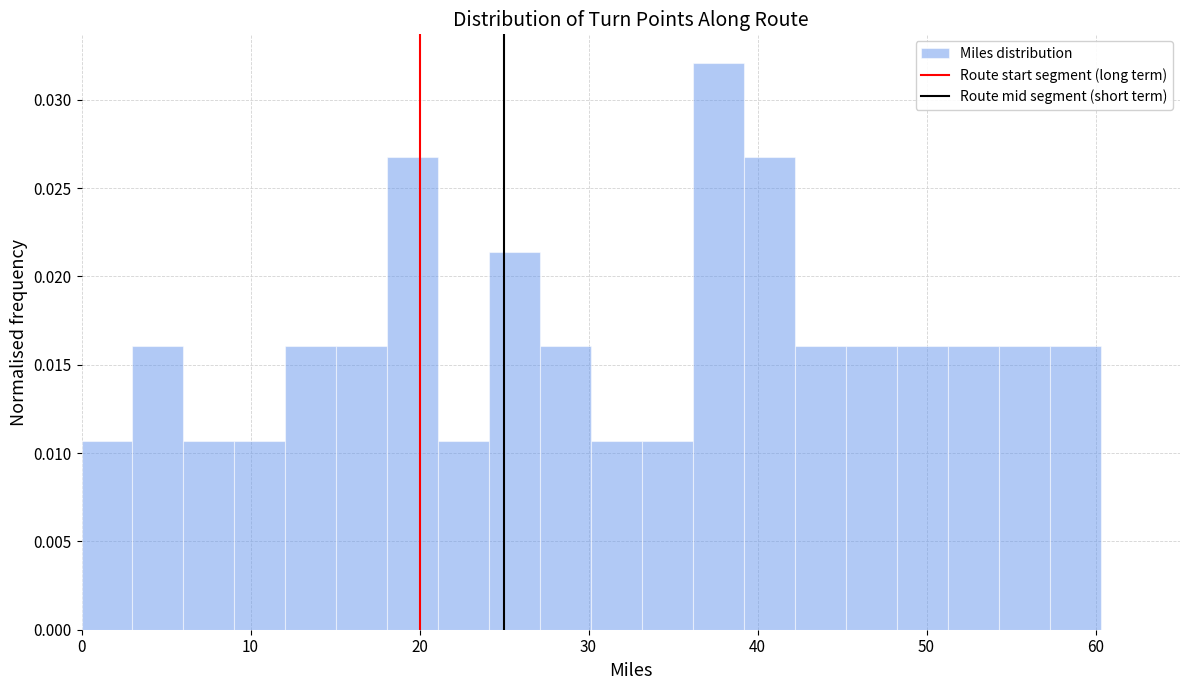

Read against the x-axis, roughly where is the centre of the tallest bar?

38